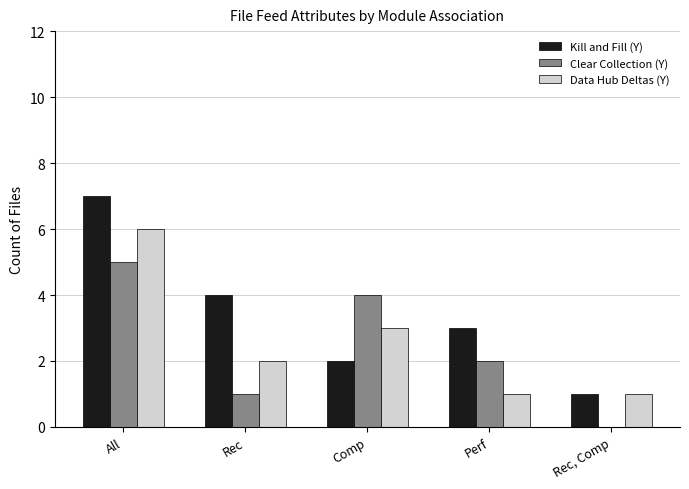

At which label does Kill and Fill (Y) first exceed 3?

All